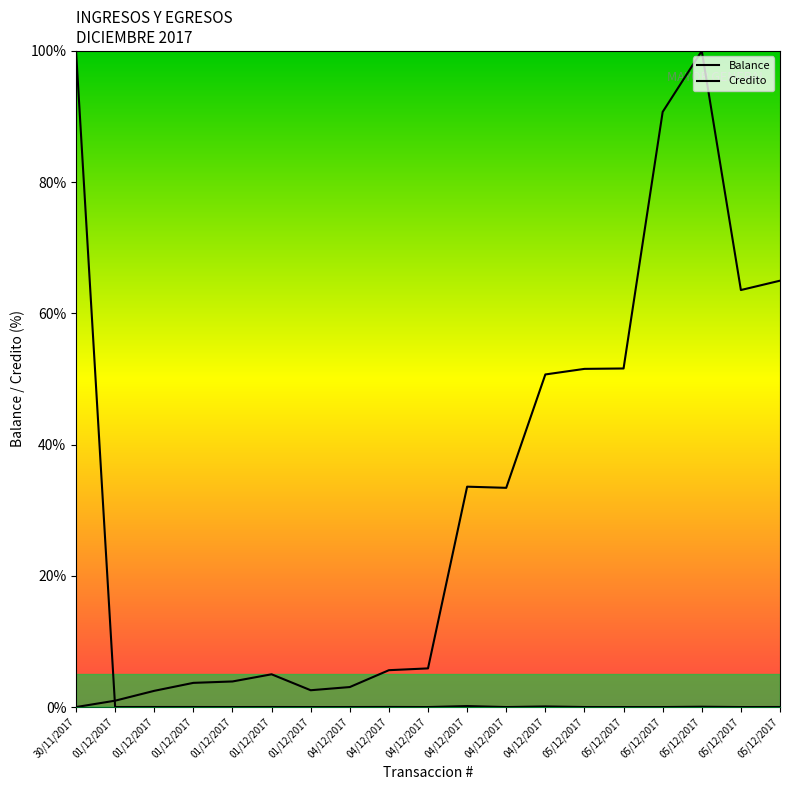

List the series in order of their overall mean, highest first.

balance, credito